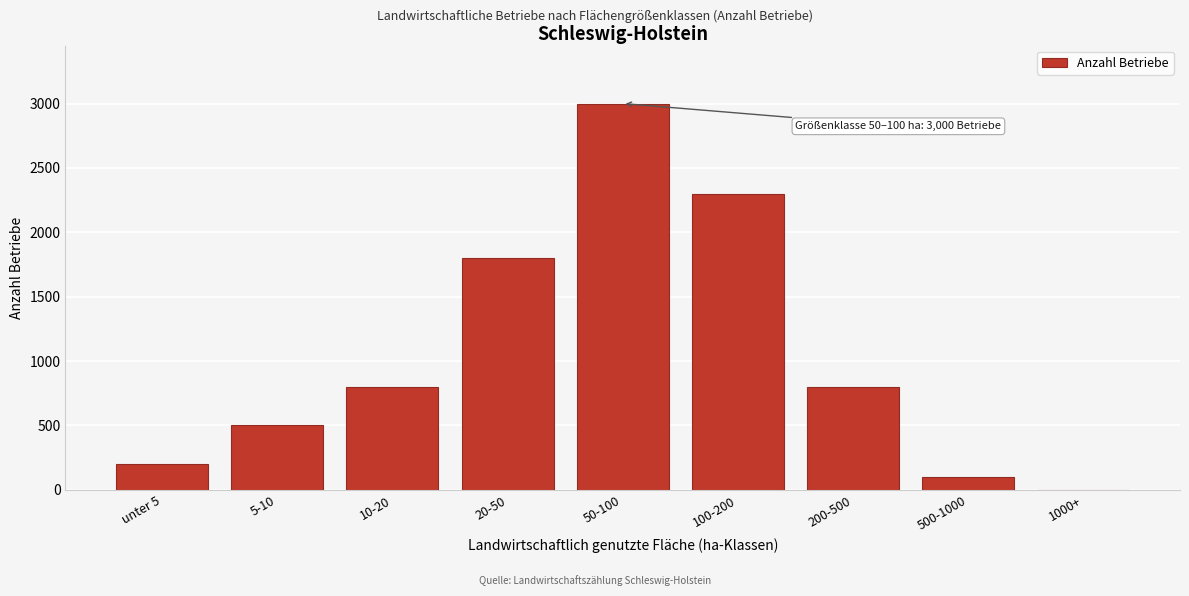

Reading right to left, what are all the values shown in this chart?

1000+=0	500-1000=100	200-500=800	100-200=2300	50-100=3000	20-50=1800	10-20=800	5-10=500	unter 5=200